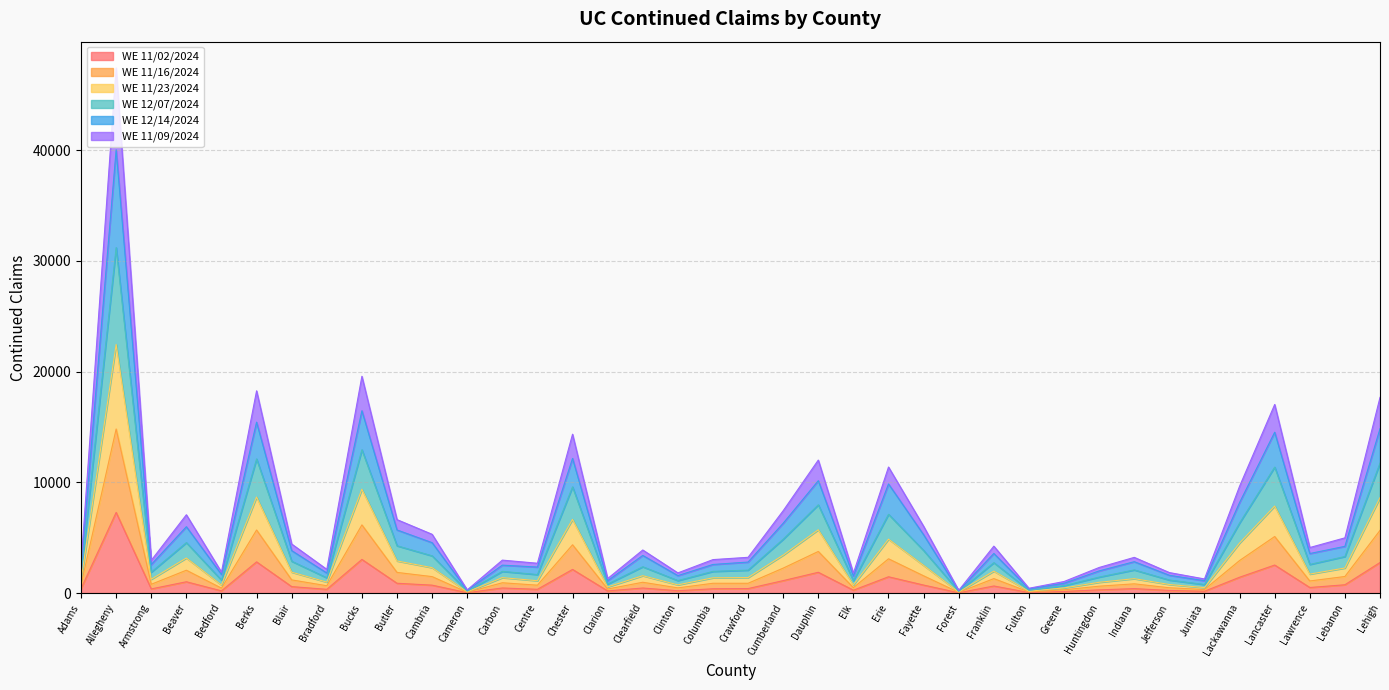

At which category is the sum across all series the highest?

Allegheny